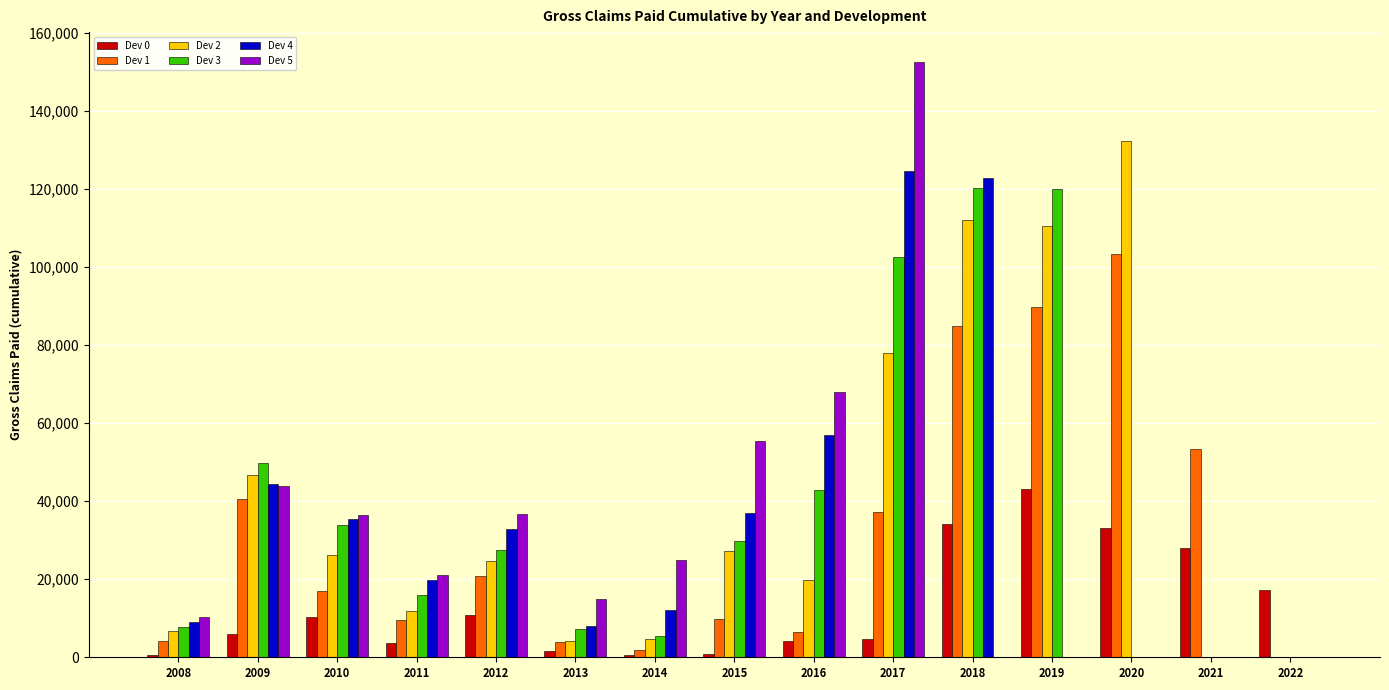

The value of Dev 5 at 2021 is 87495.1. True or false?

False